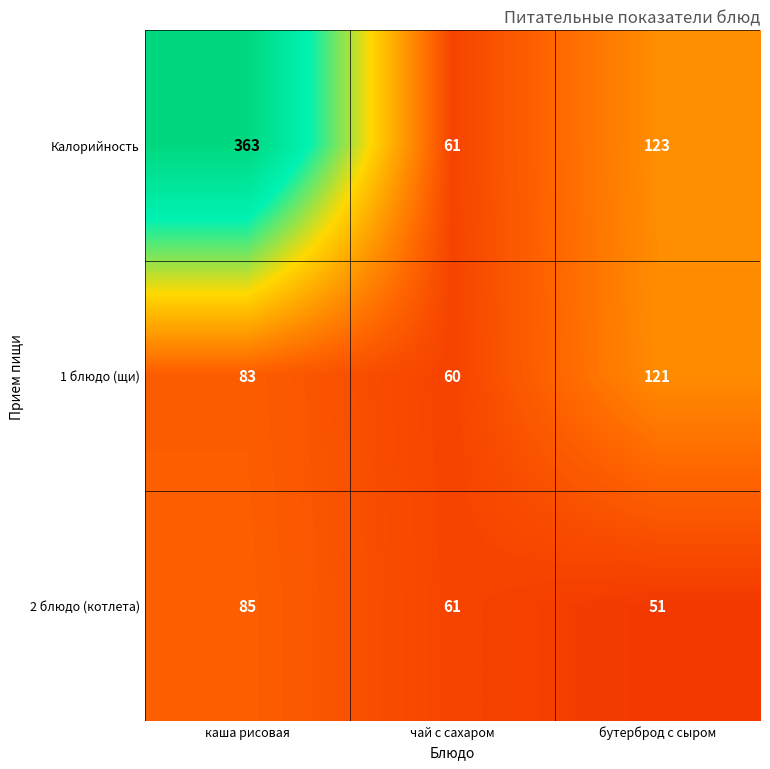

What is the sum of the 1 блюдо (щи) values at чай с сахаром and каша рисовая?

143